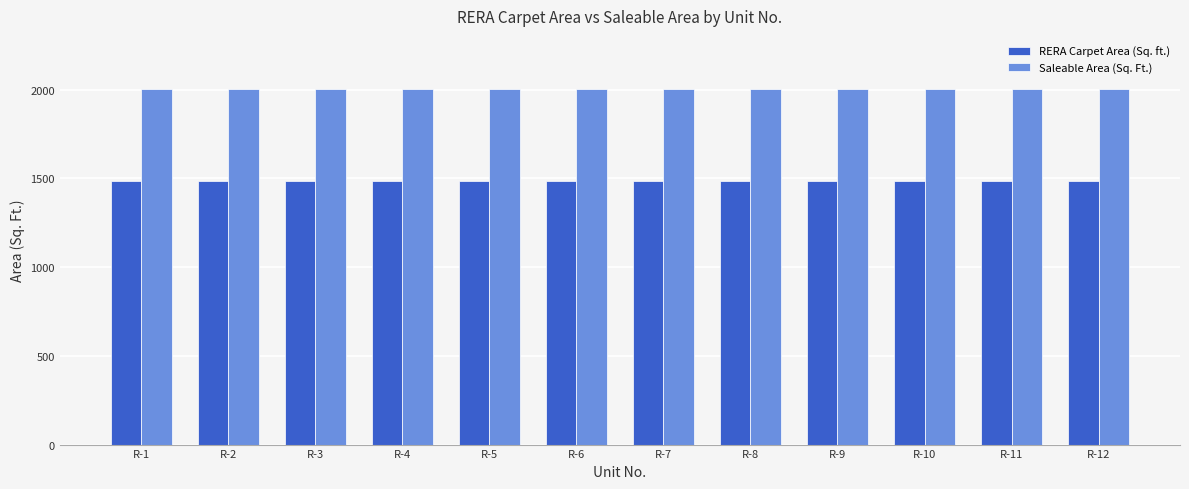

At how many categories does at least one series exceed 1556?

12